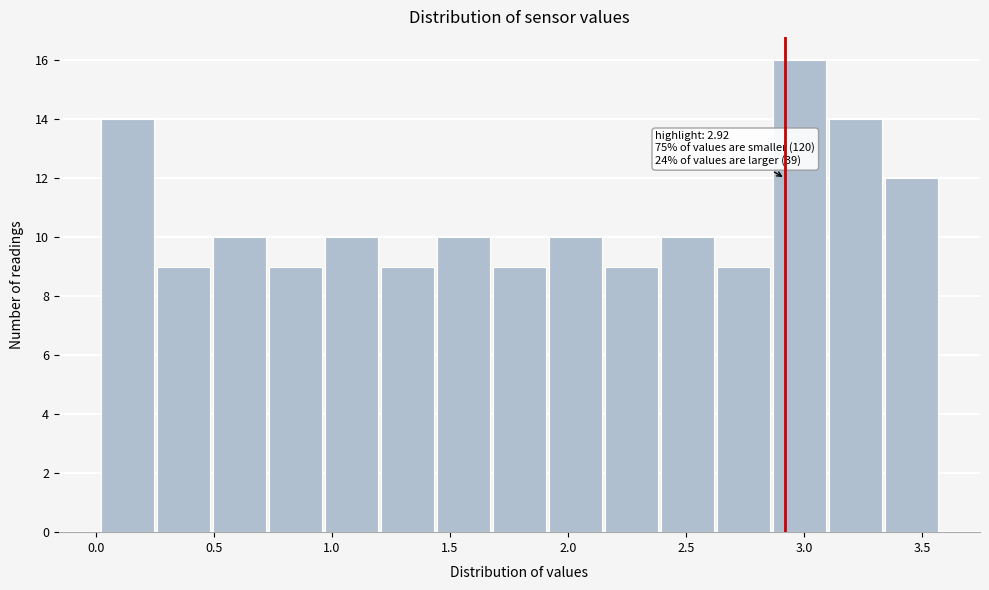

Which range on the x-axis has the tallest bar?

2.85 to 3.10